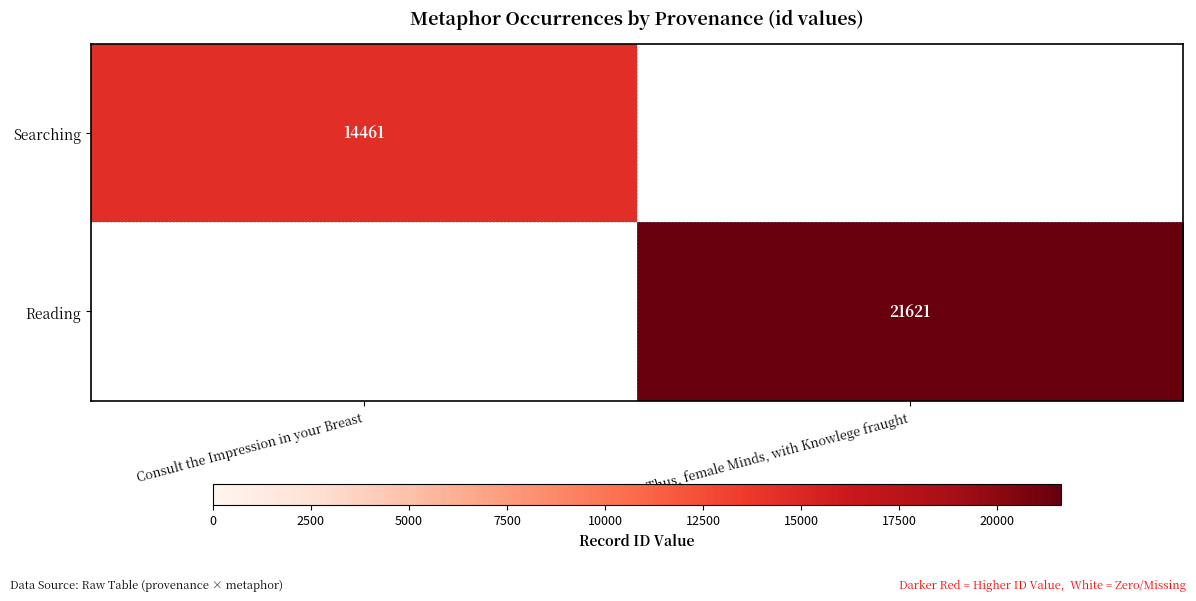

At how many categories does at least one series exceed 18000?

1